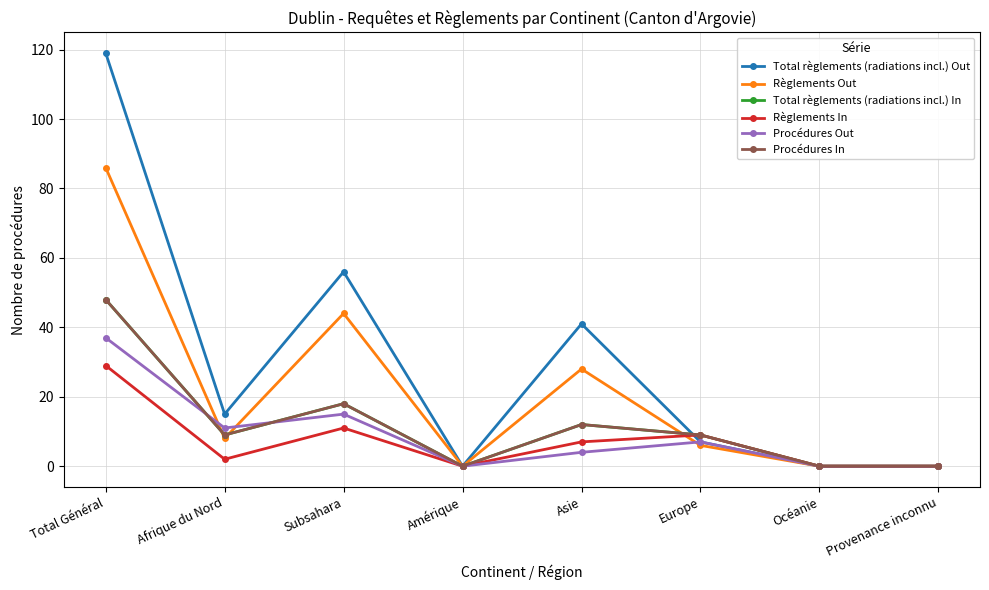

Does the chart display data point markers on the line(s)?

Yes